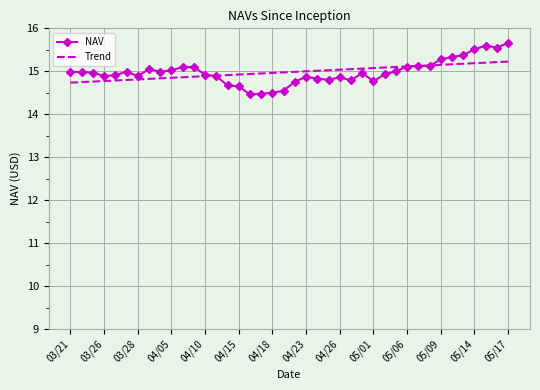

List the series in order of their peak value, lowest first.

Trend, NAV